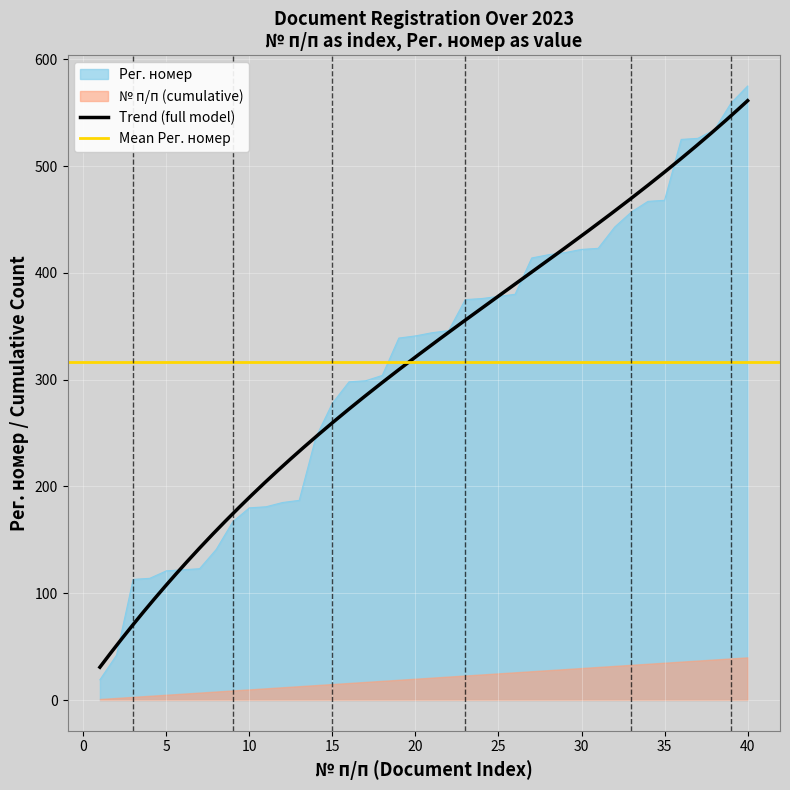

What is the value of the 5th point from the left?

121